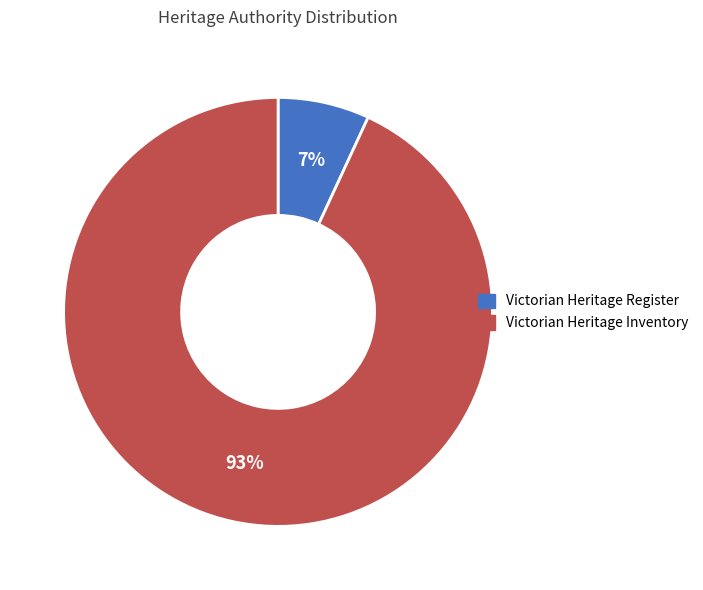

To the nearest percent, what percentage of the pie is Victorian Heritage Inventory?

93%